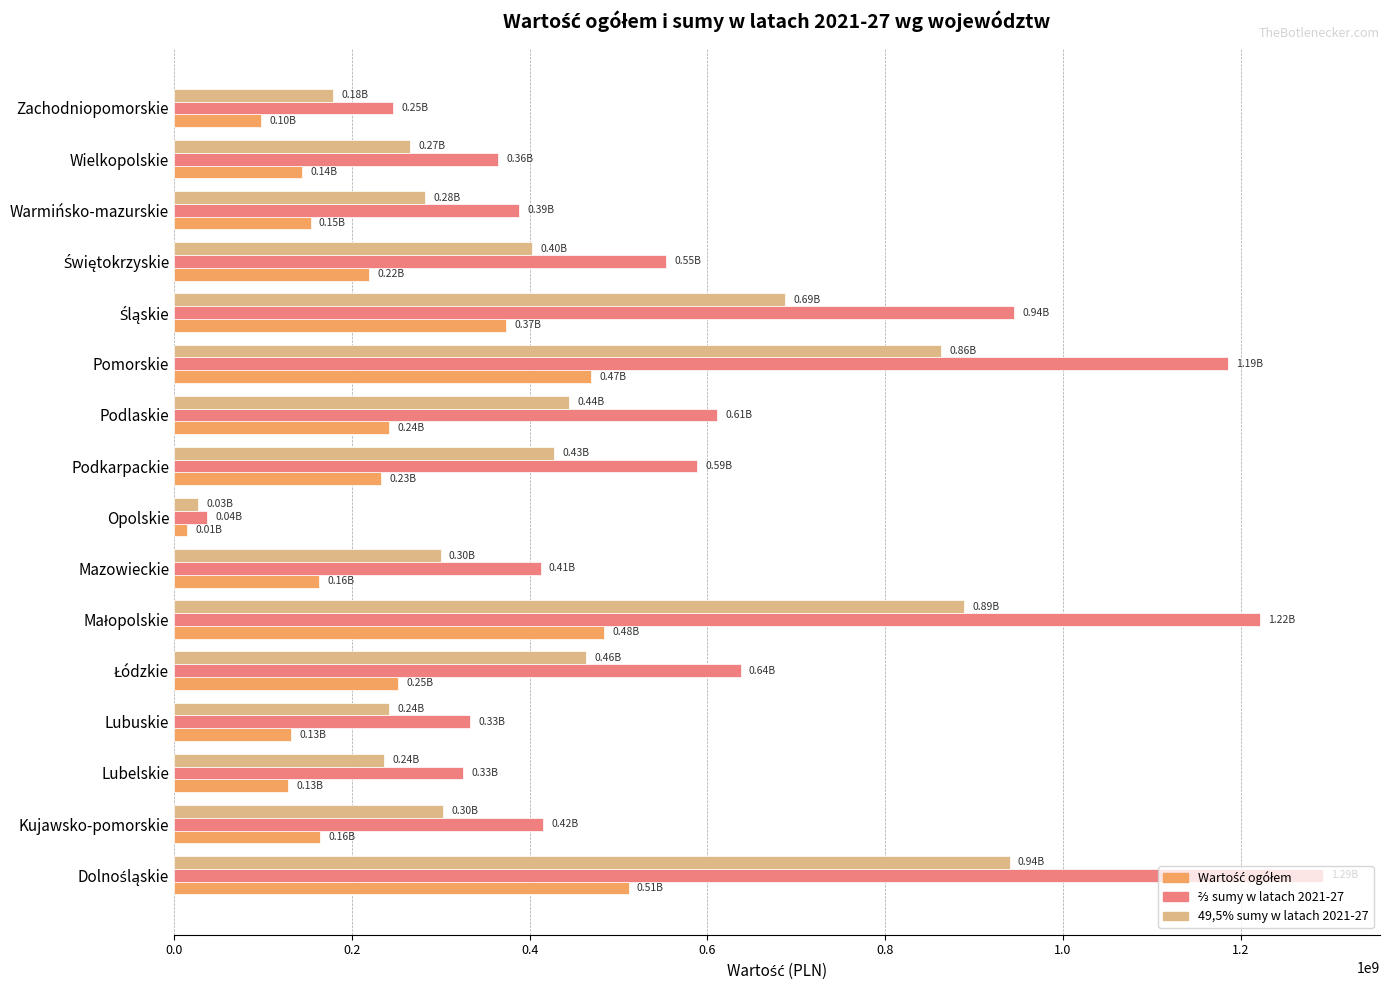

What is the total value across all series at Lubelskie?

690166182.9